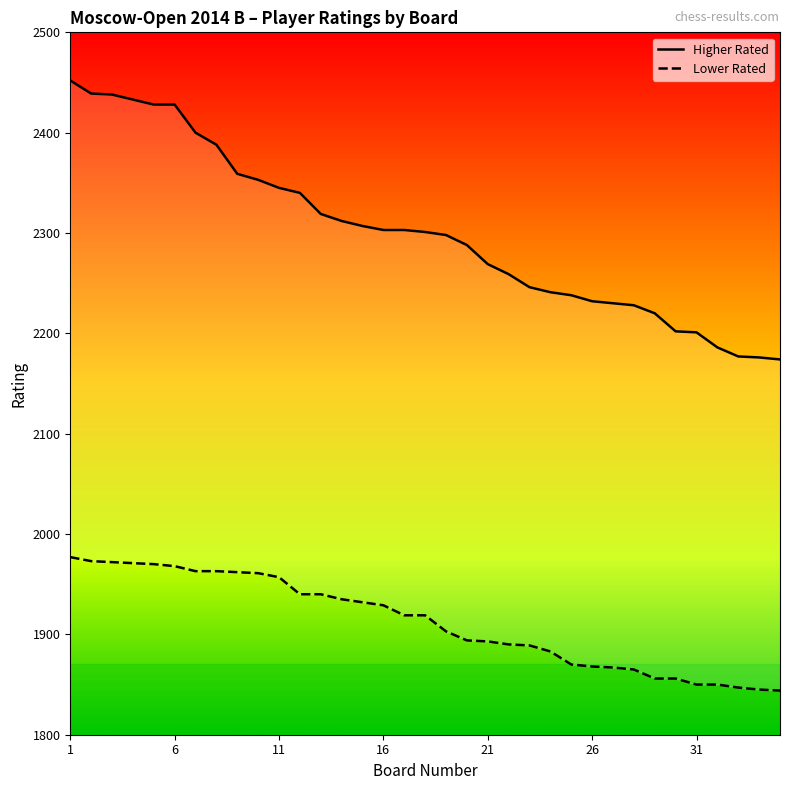

At which label does Lower Rated first exceed 1919?

1